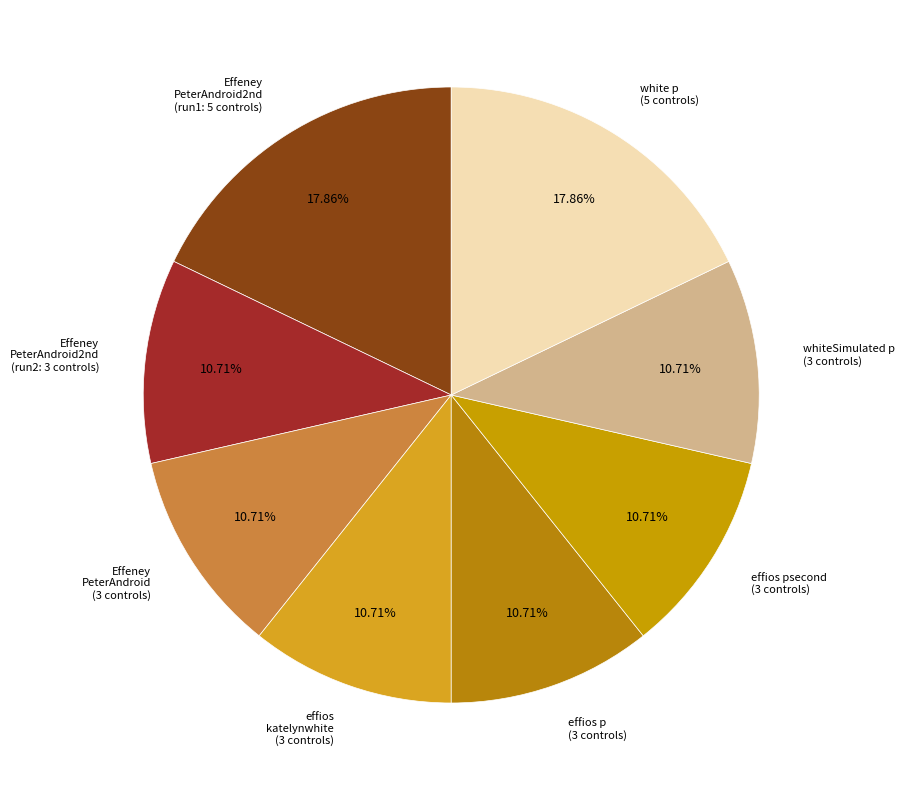

Combined, do effios psecond (3 controls) and Effeney PeterAndroid2nd (run1: 5 controls) account for over 50%?

No